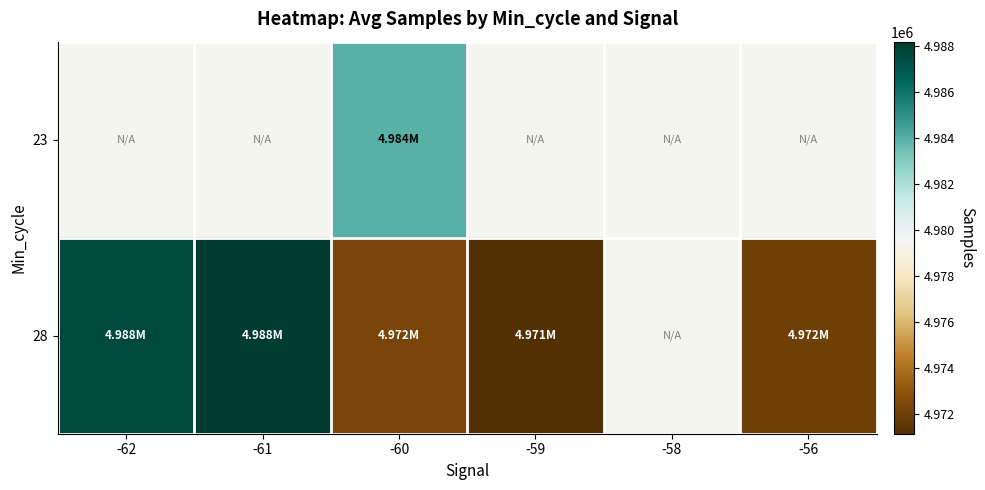

Rank the series by their average value, from highest to lowest.

23, 28